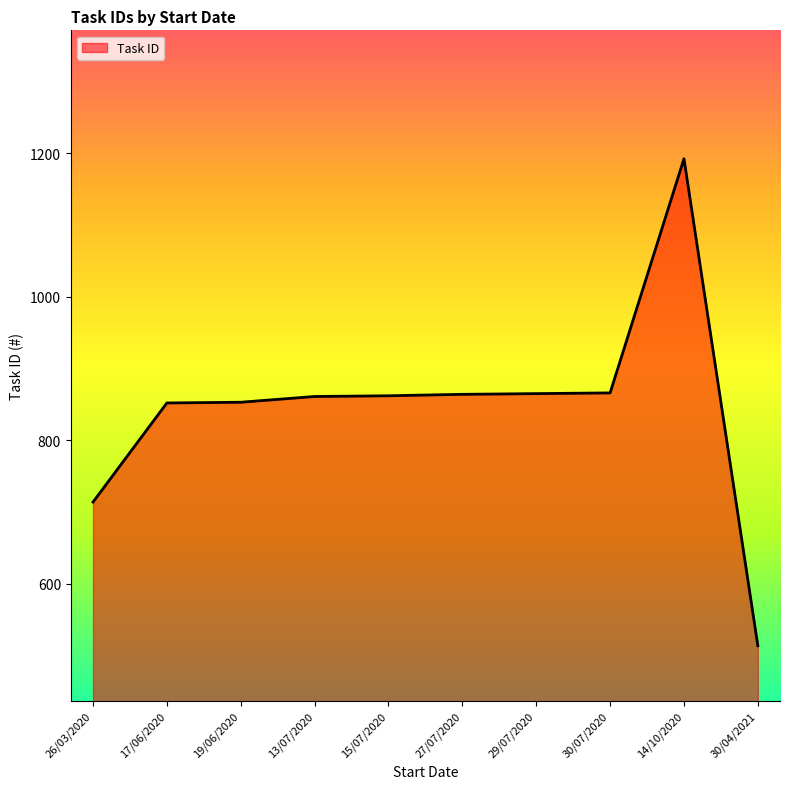

How many lines are shown in the chart?

1